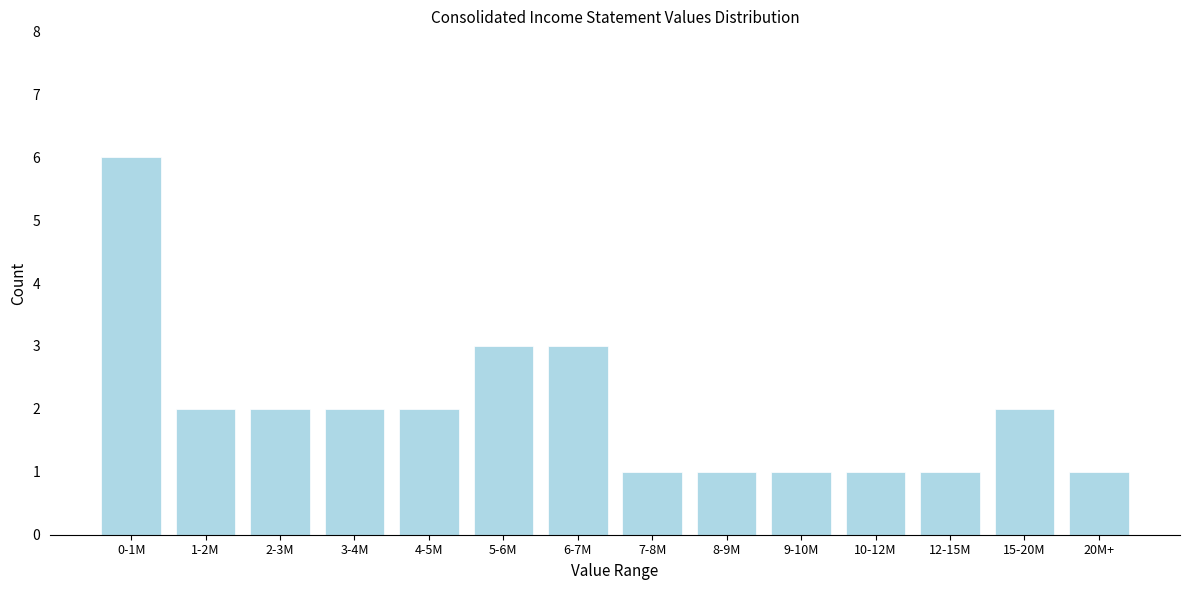

Reading right to left, transcribe all the data shown in this chart.

20M+=1	15-20M=2	12-15M=1	10-12M=1	9-10M=1	8-9M=1	7-8M=1	6-7M=3	5-6M=3	4-5M=2	3-4M=2	2-3M=2	1-2M=2	0-1M=6